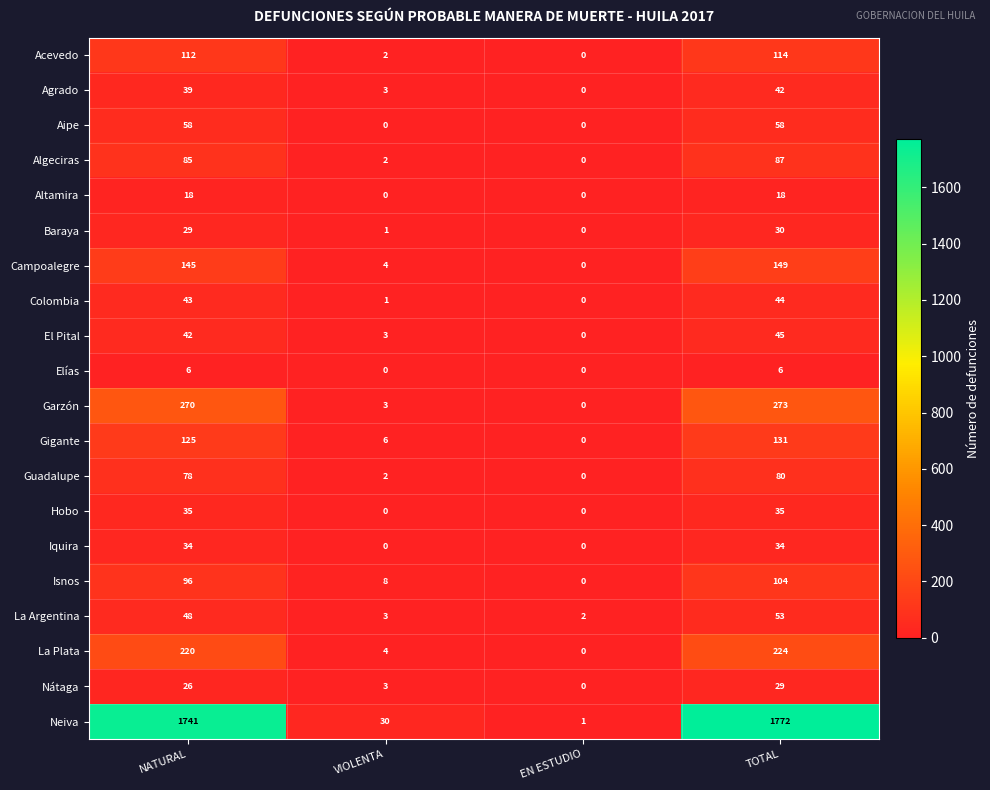

Which series has the widest spread of values?

Neiva